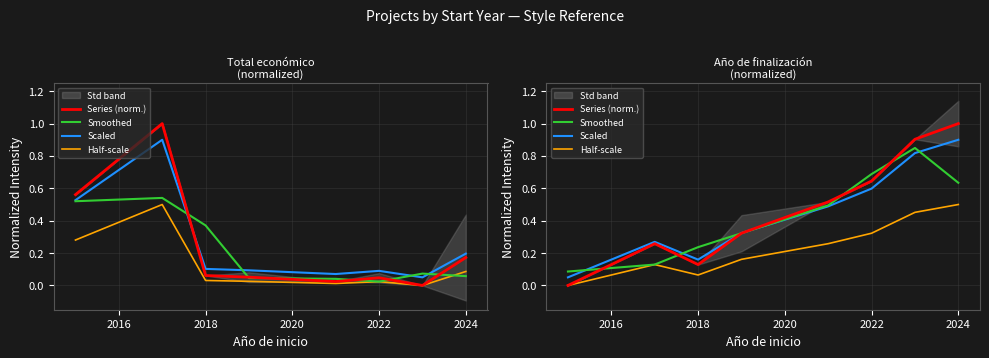

True or false: Smoothed has more than 1 points higher than both neighbors.

False